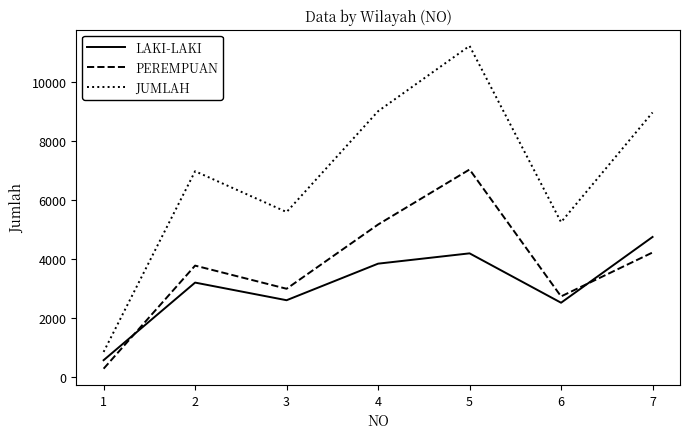

What is the spread (max minus min) of values at 6?

2727